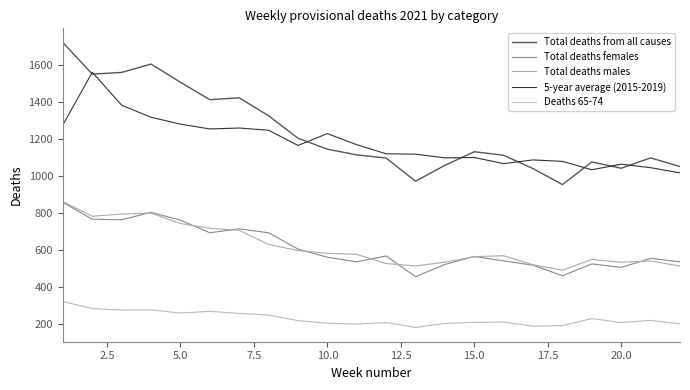

How many values in the Total deaths males series are below 577?

11